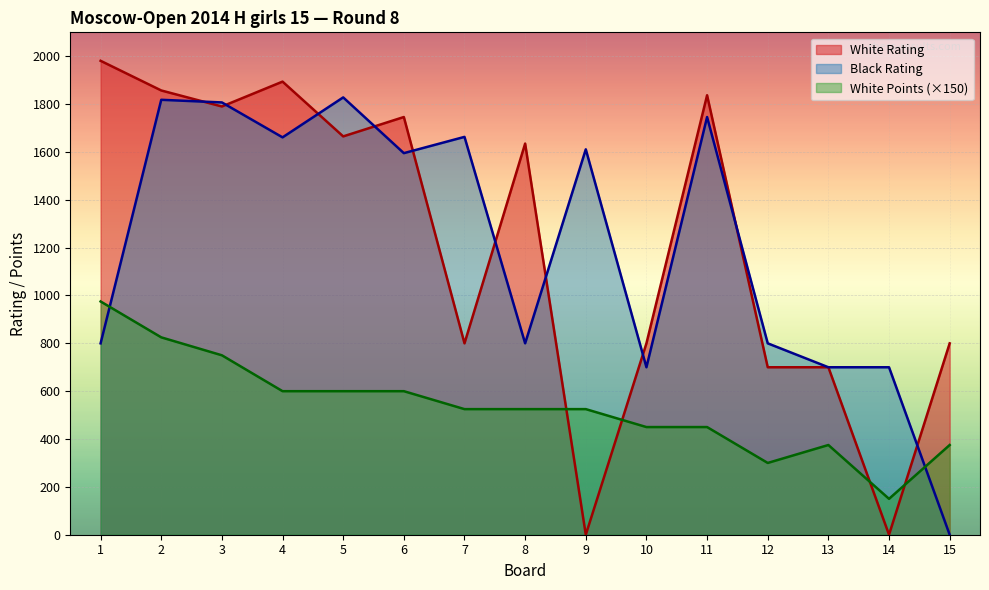

What is the sum of the Black Rating values at 3 and 7?

3470